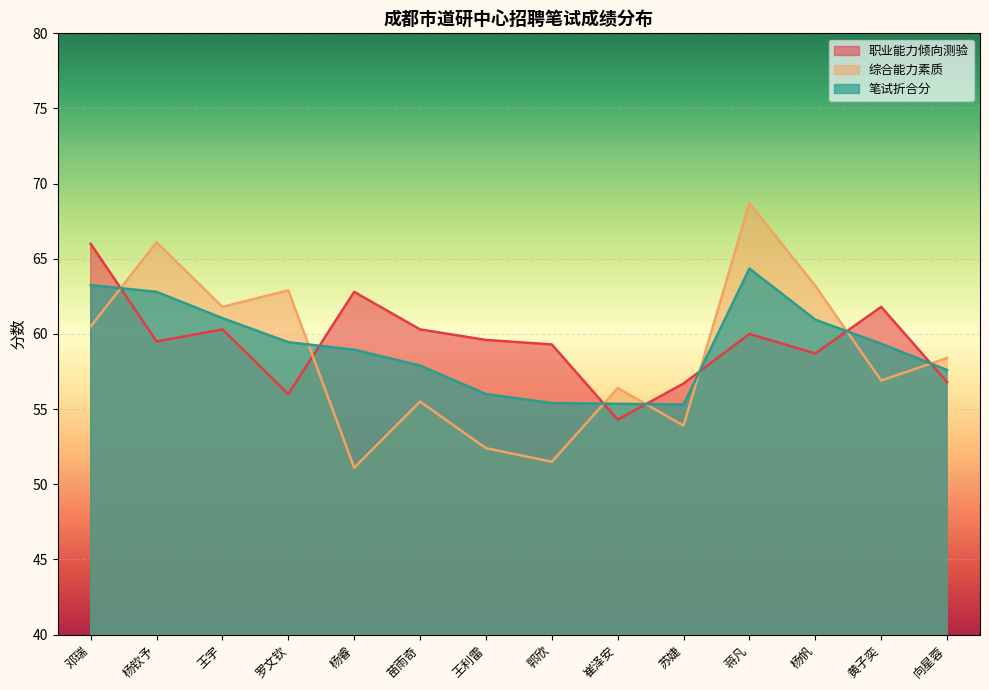

What are all the series names shown in the legend?

职业能力倾向测验, 综合能力素质, 笔试折合分